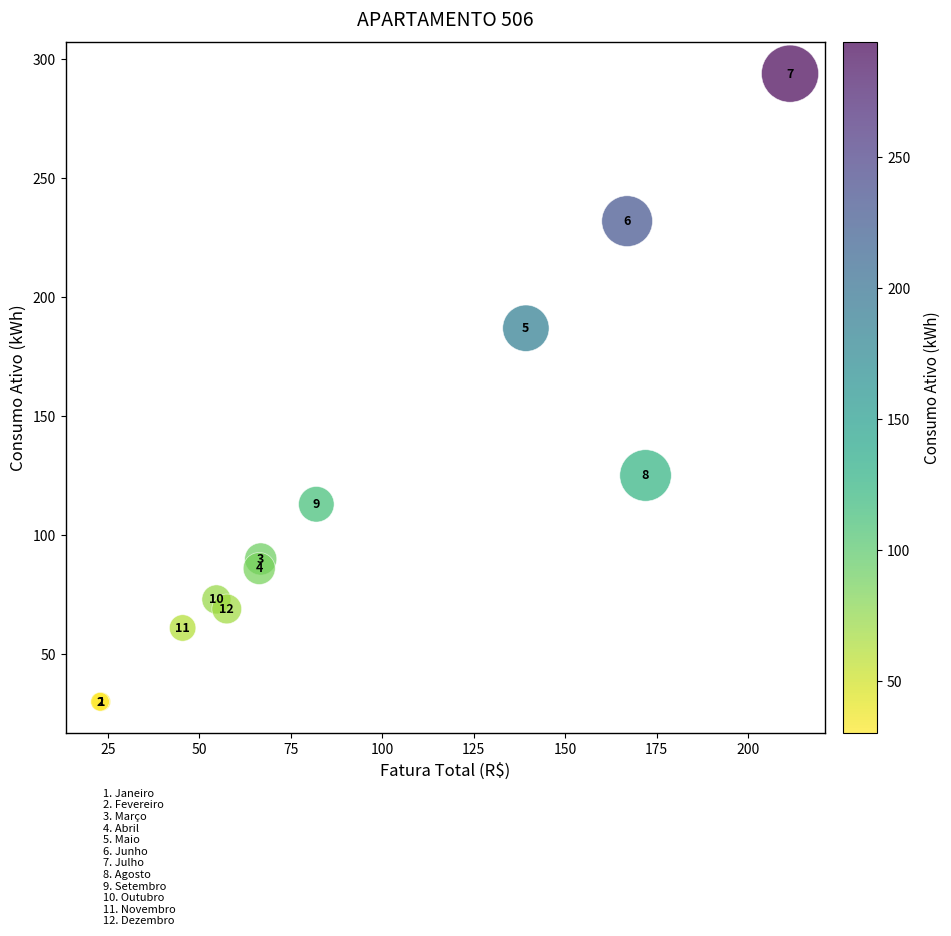

What Y value in the scatter plot is closest to 162?

187.0